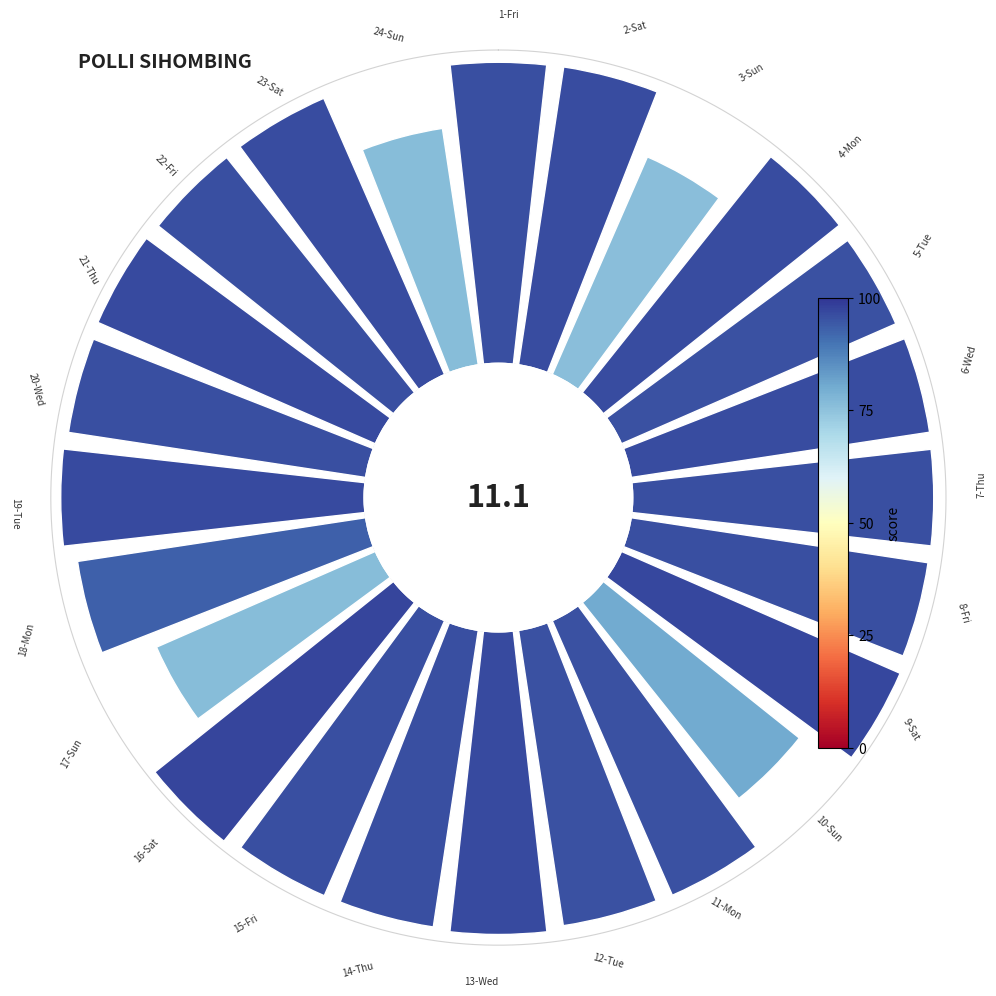

Is there a majority slice in this chart?

No